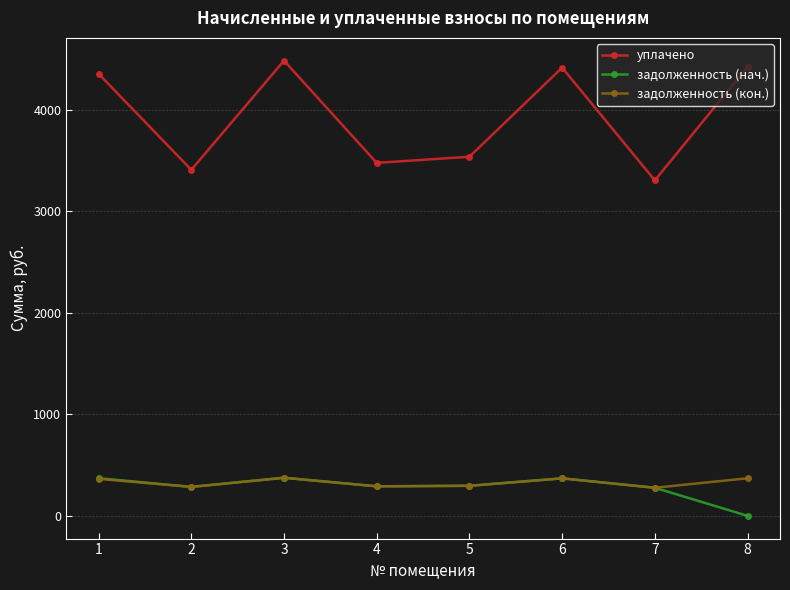

What is the total value across all series at 8?

4795.6